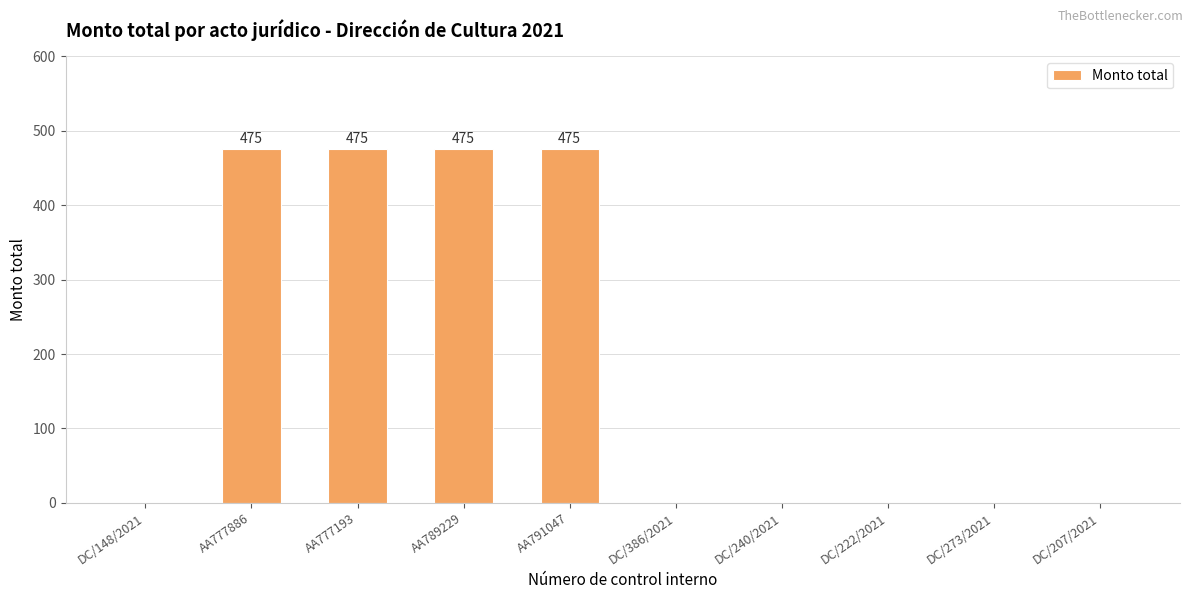

Count the number of data series in this chart.

1